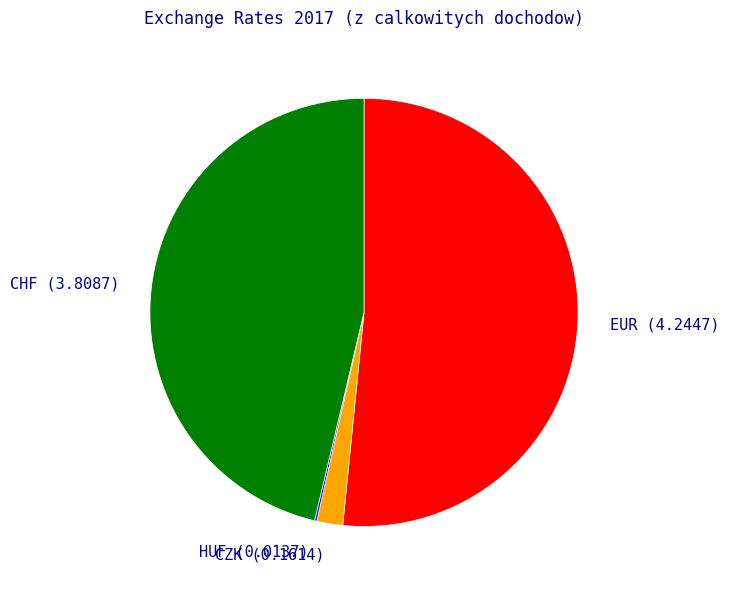

Is CHF the majority of the pie?

No